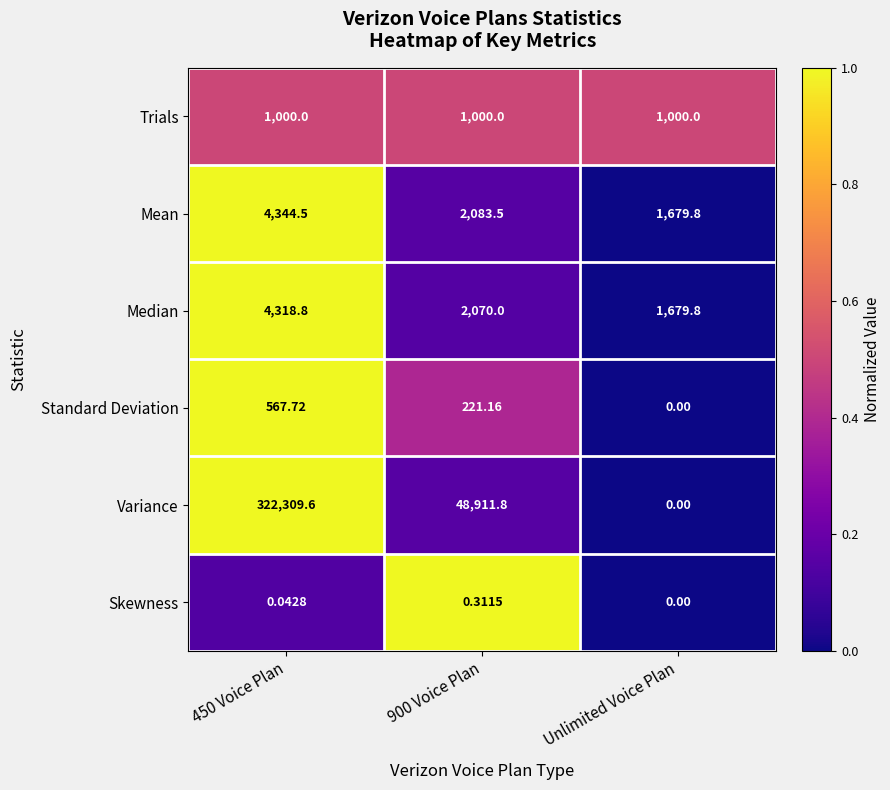

At how many categories does at least one series exceed 0?

3